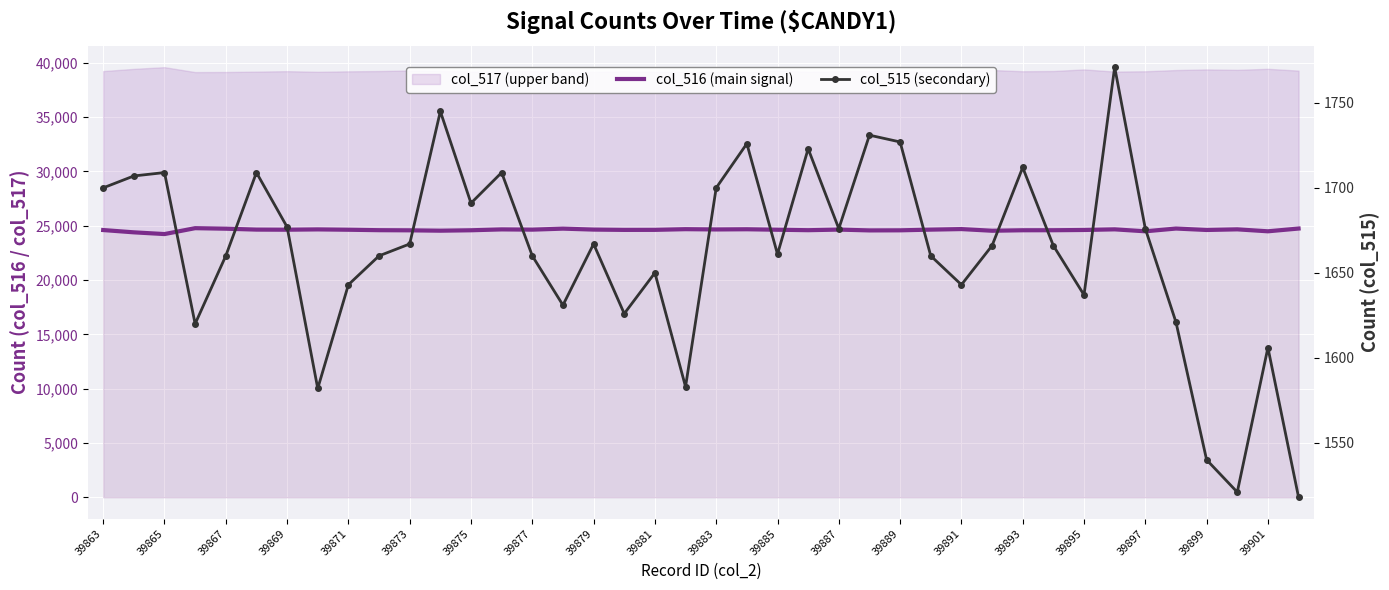

At how many categories does at least one series exceed 5167?

40